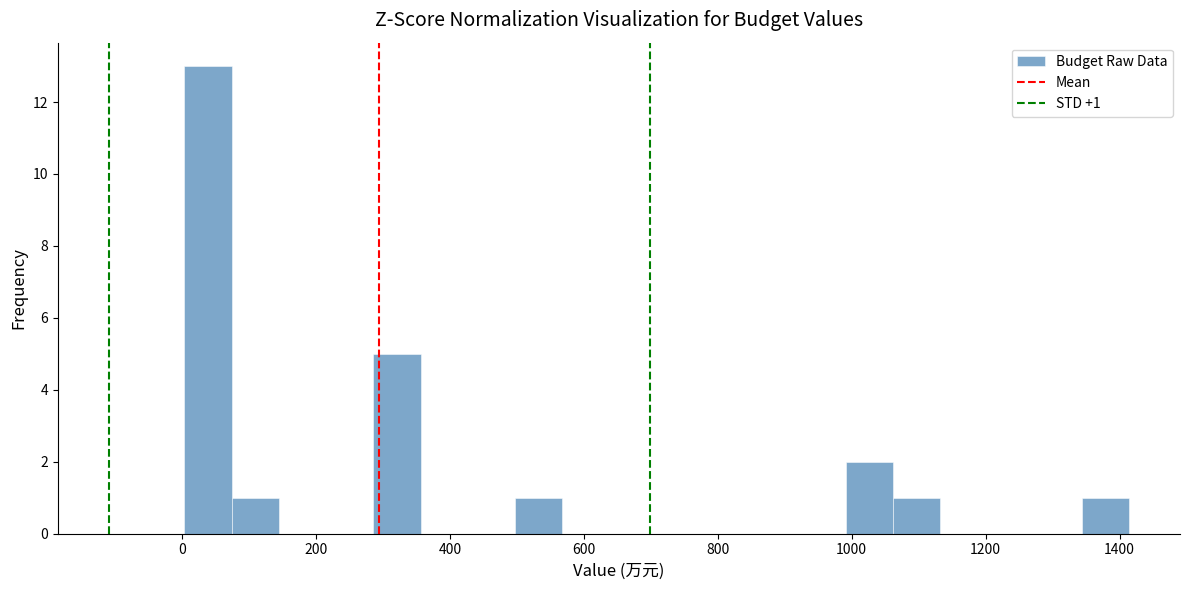

Read against the x-axis, roughly where is the centre of the tallest bar?

40